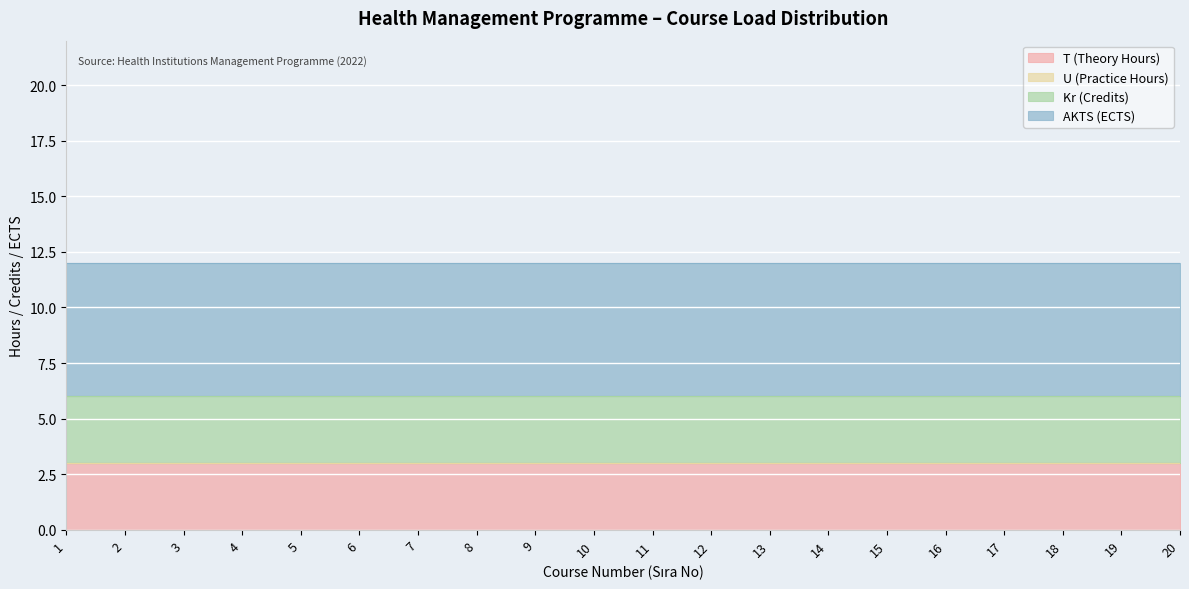

True or false: T (Theory Hours) and Kr (Credits) intersect in this chart.

False